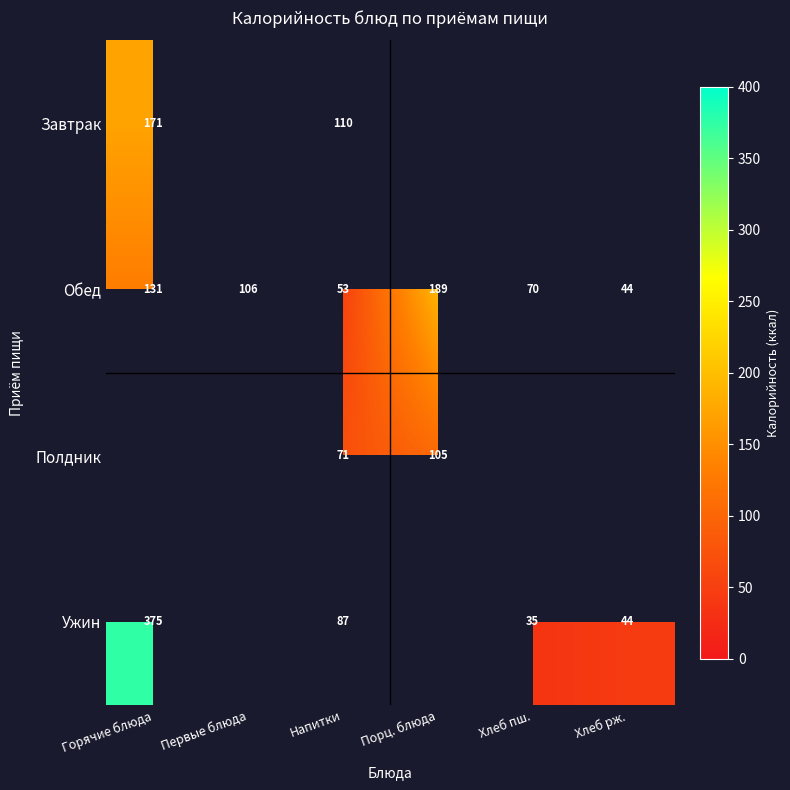

What is the difference between the Обед values at Хлеб пш. and Первые блюда?

36.0